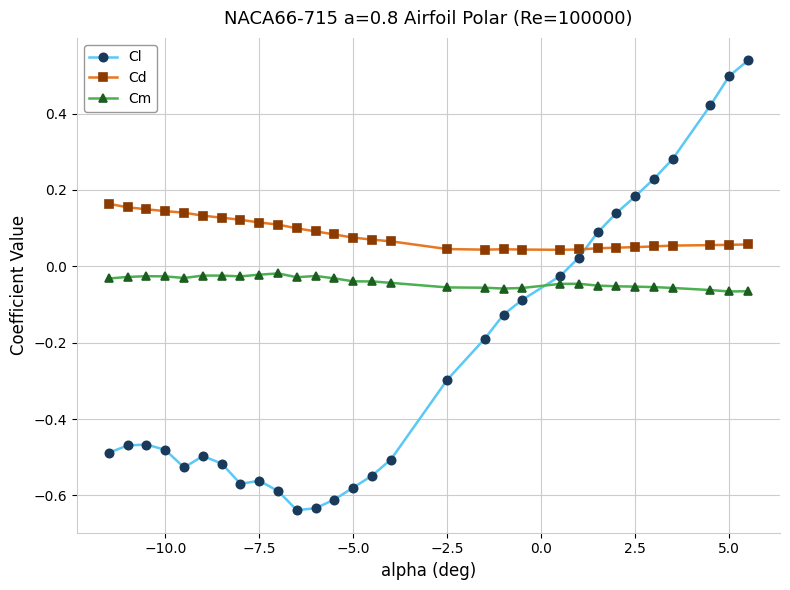

True or false: Cm has more than 2 points higher than both neighbors.

True